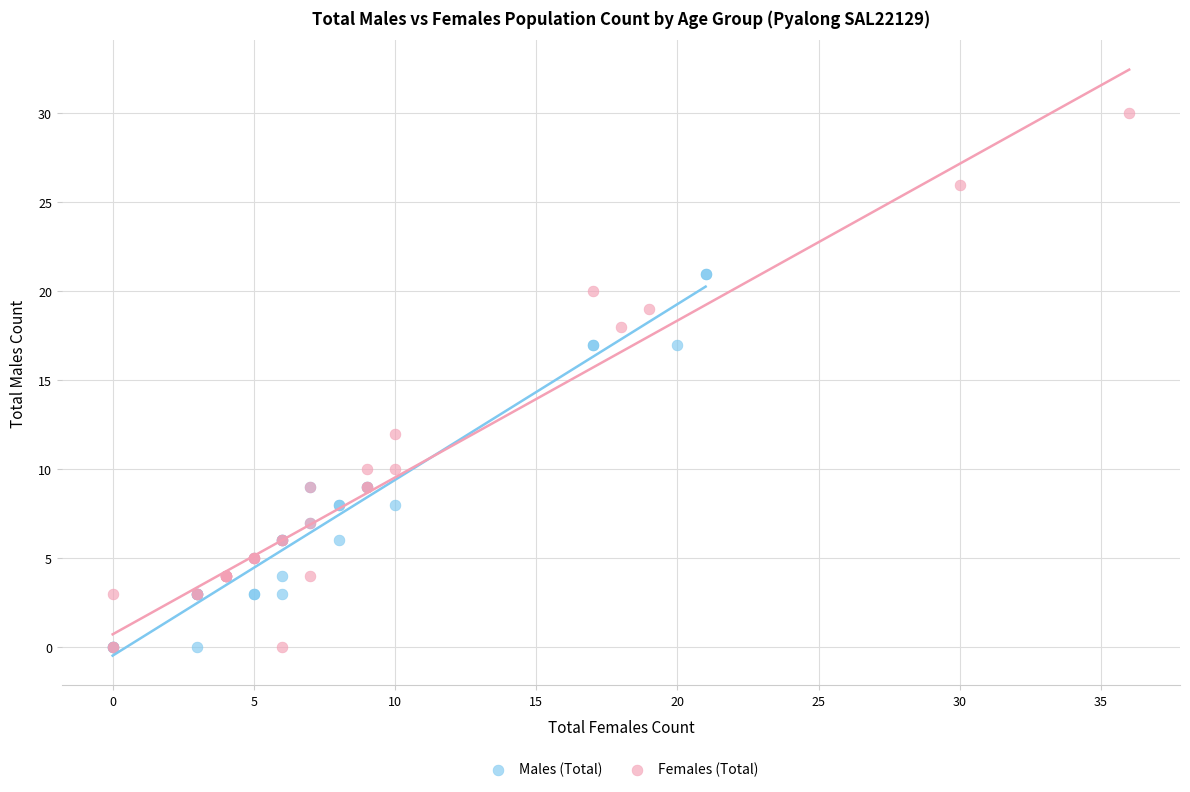

Which series has the widest spread of Y values?

Females (Total)